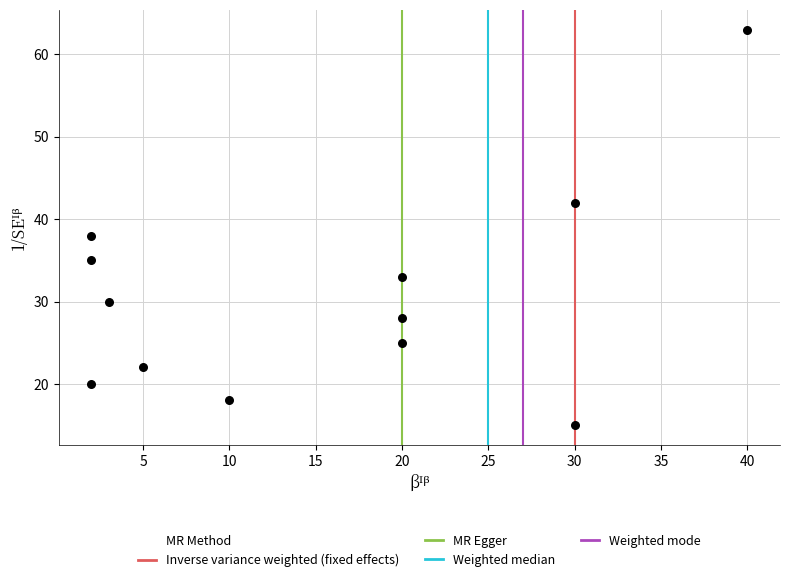

What is the average Y value?

31